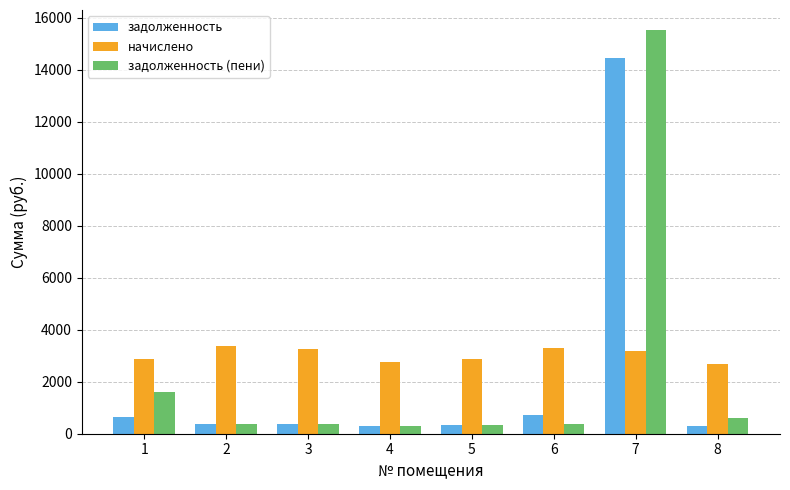

At which category does the chart reach its peak across all series?

7